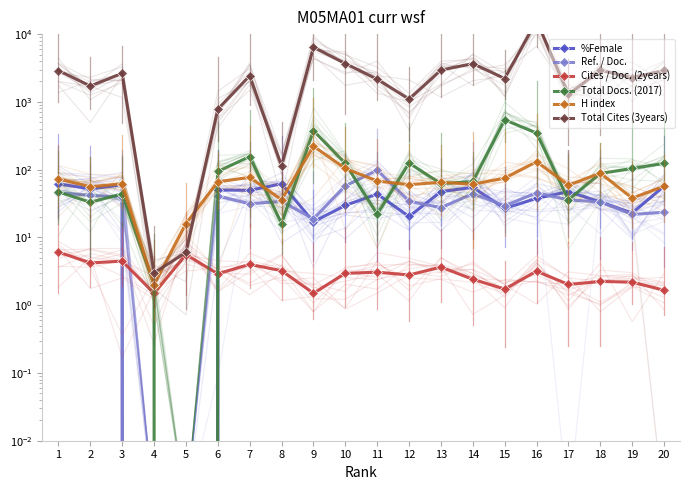

What value does the Cites / Doc. (2years) series have at 15?

1.7